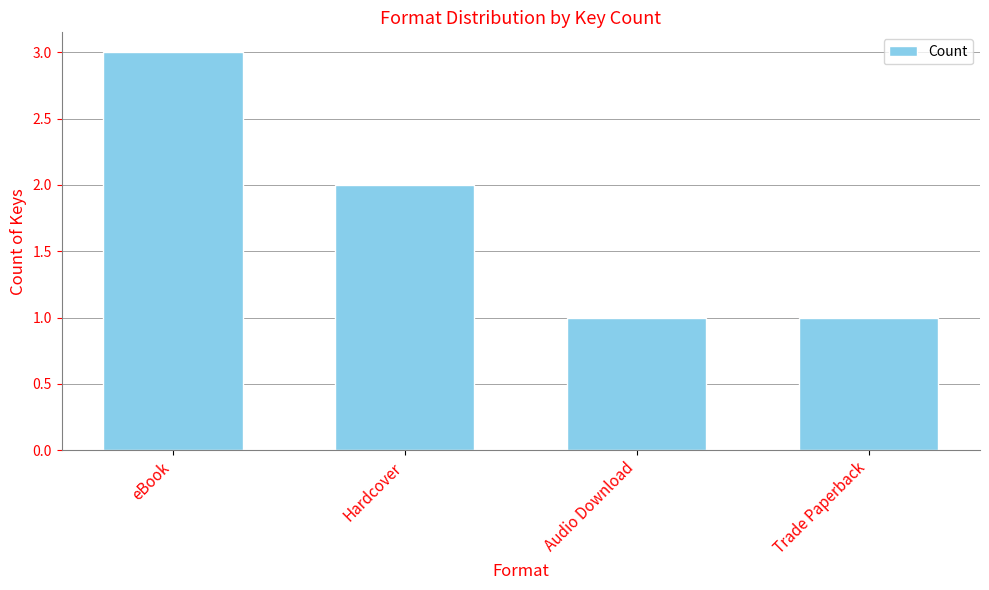

Where is the data nearest to the value 2?

Hardcover